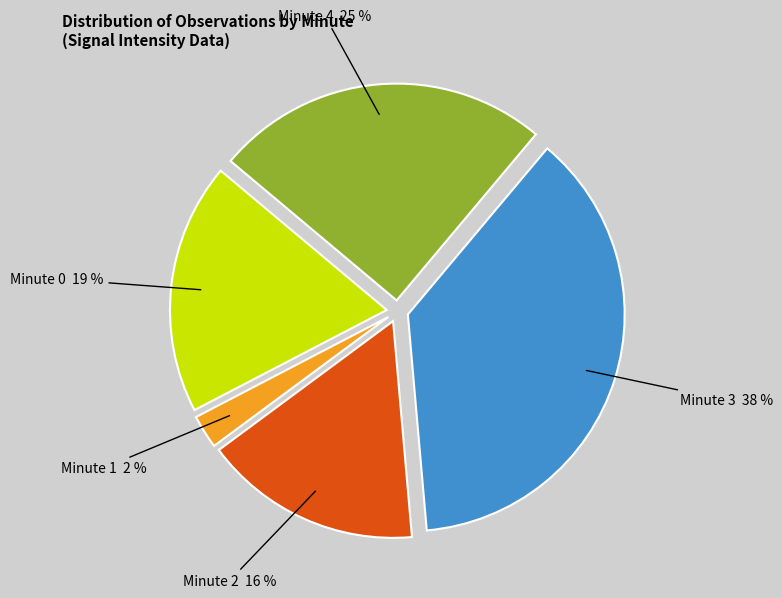

To the nearest percent, what is the average slice percentage?

20%